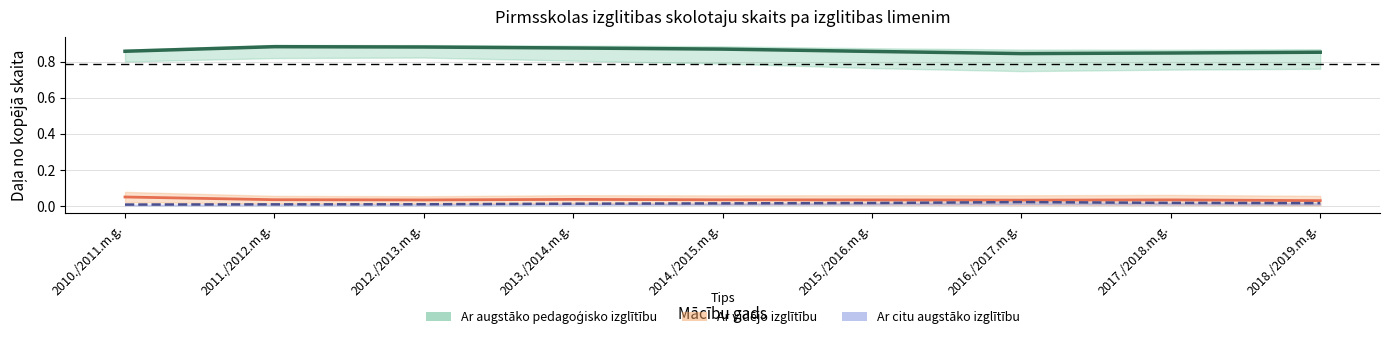

True or false: Ar augstāko pedagoģisko izglītību (daļa) and Ar vidējo izglītību (daļa) intersect in this chart.

False